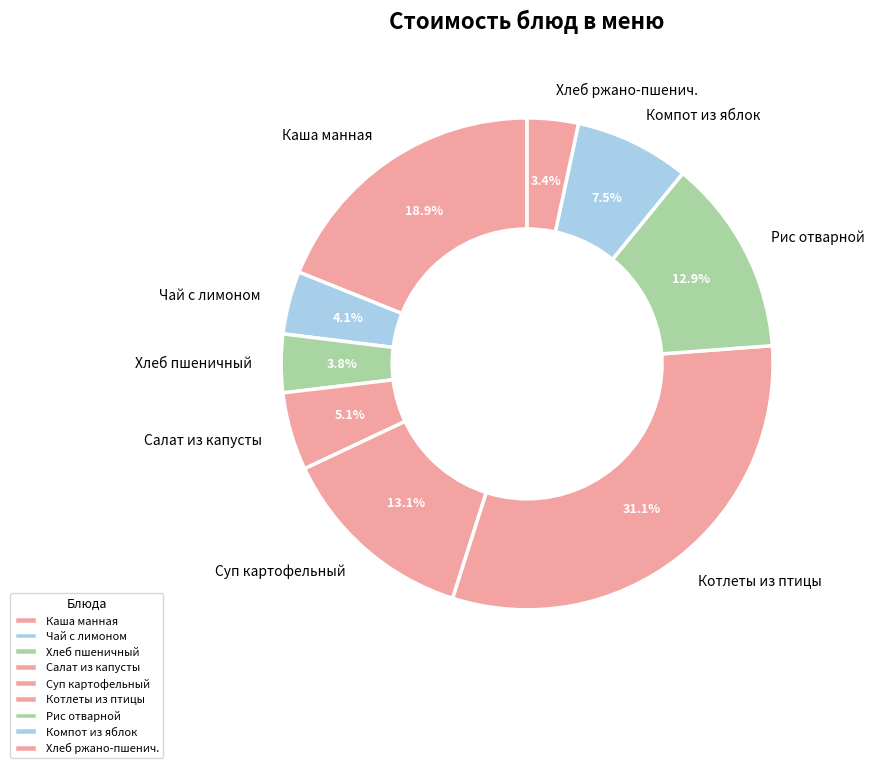

Count the number of slices in the pie.

9